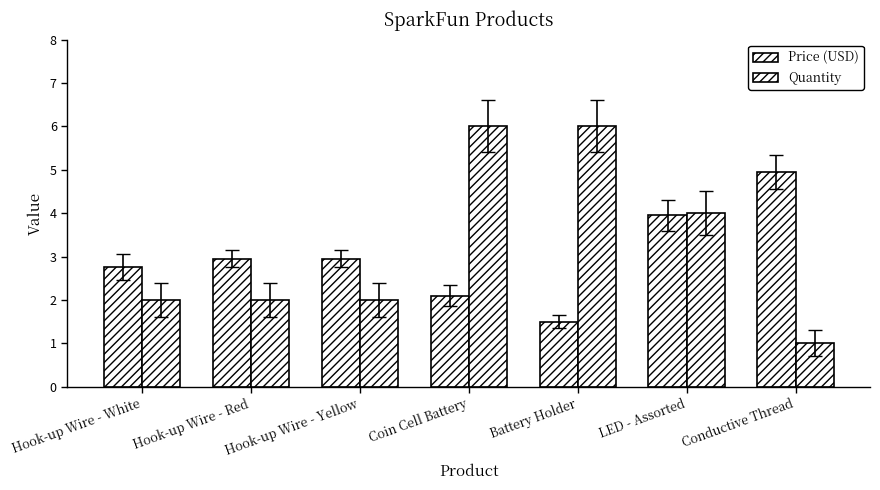

How many values in the Price (USD) series exceed 2?

6